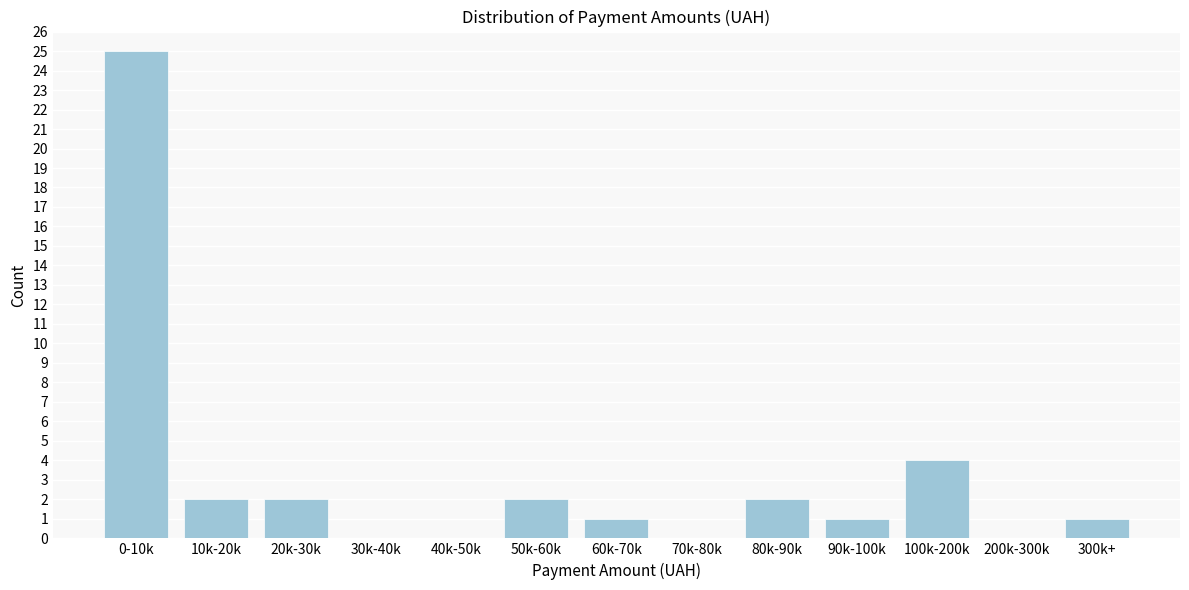

Reading left to right, what are all the values shown in this chart?

0-10k=25	10k-20k=2	20k-30k=2	30k-40k=0	40k-50k=0	50k-60k=2	60k-70k=1	70k-80k=0	80k-90k=2	90k-100k=1	100k-200k=4	200k-300k=0	300k+=1